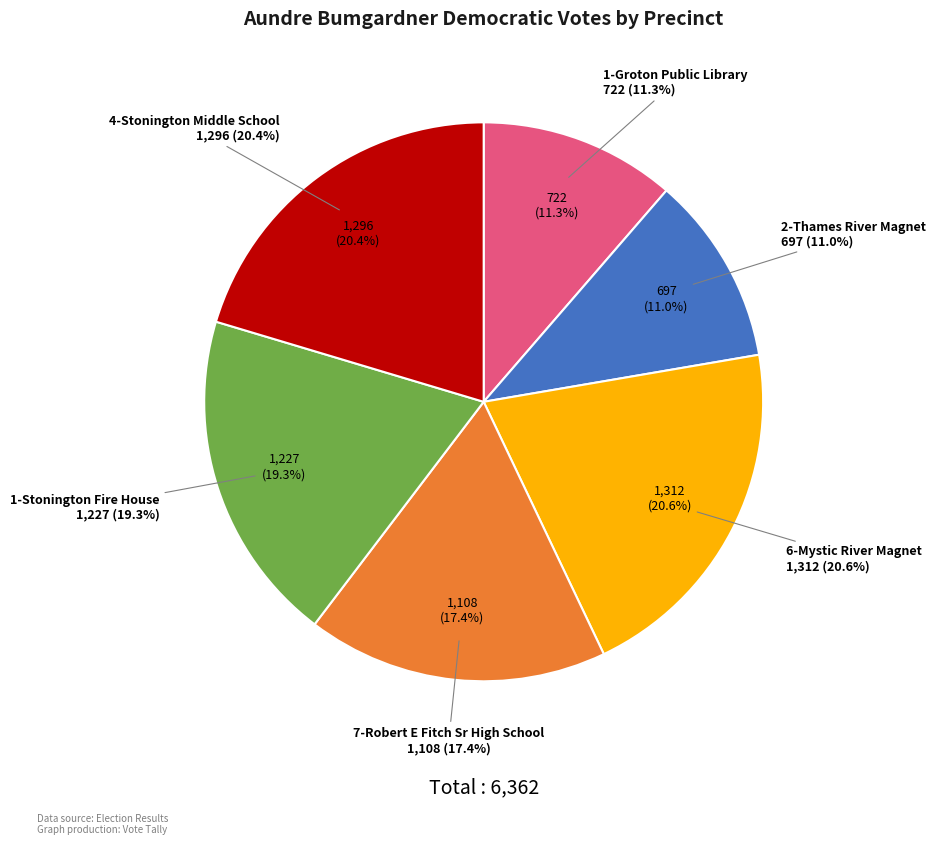

To the nearest percent, what is the difference between the largest and smallest slice percentages?

10%